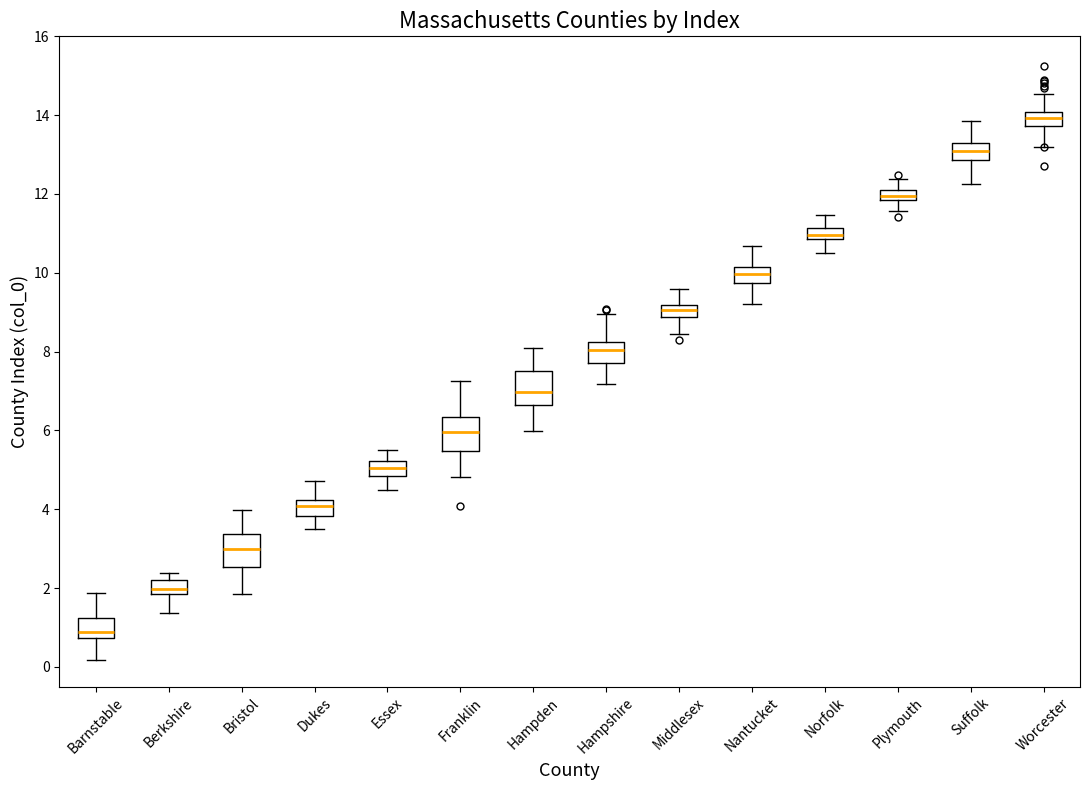

Where does the median line of the box for Dukes sit on the y-axis? The values are not printed on the chart, so give them approximately, as read against the axis.

4.0